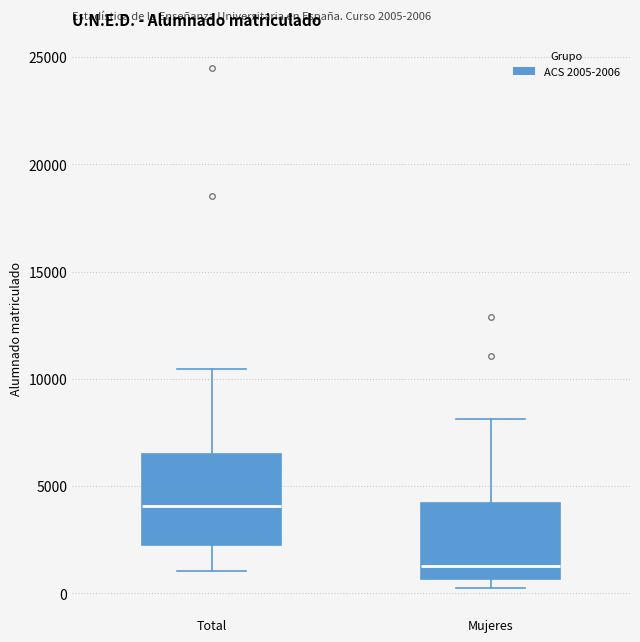

Which box is the tallest, from its lower edge to its upper edge?

Total